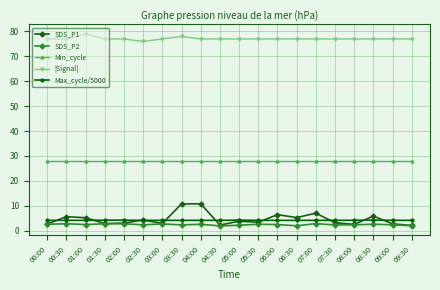

True or false: Max_cycle/5000 and Min_cycle intersect in this chart.

False